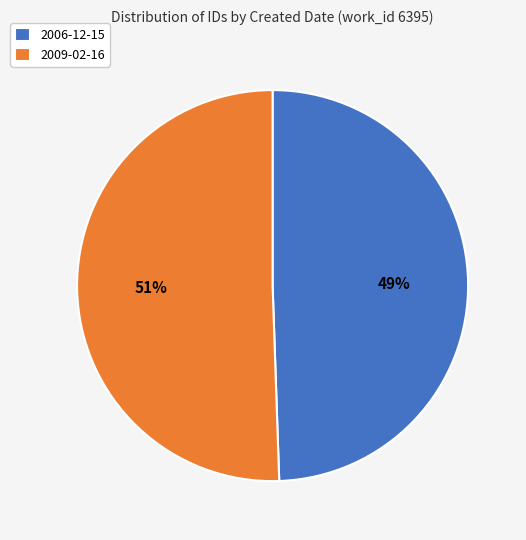

Do 2006-12-15 and 2009-02-16 together represent more than half of the pie?

Yes